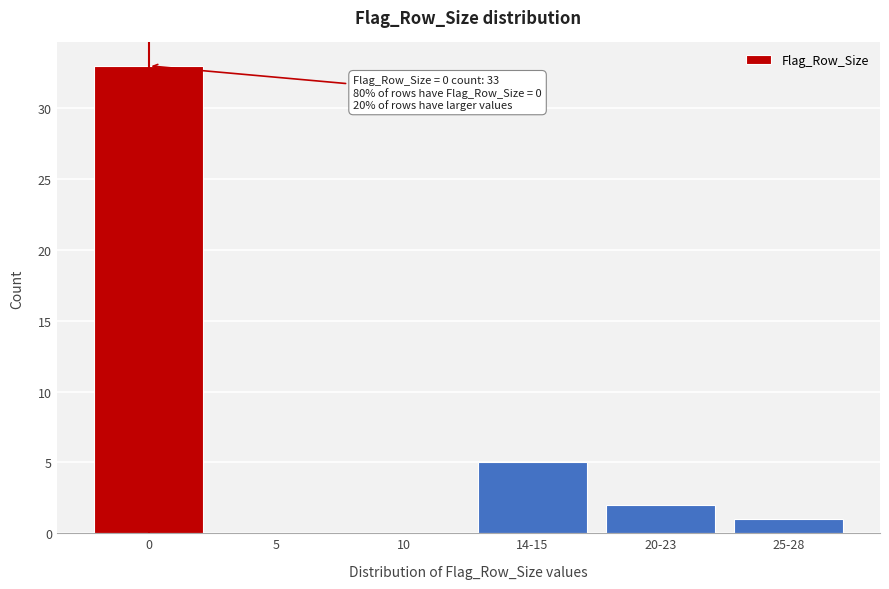

Reading right to left, what are all the values shown in this chart?

25-28=1	20-23=2	14-15=5	10=0	5=0	0=33